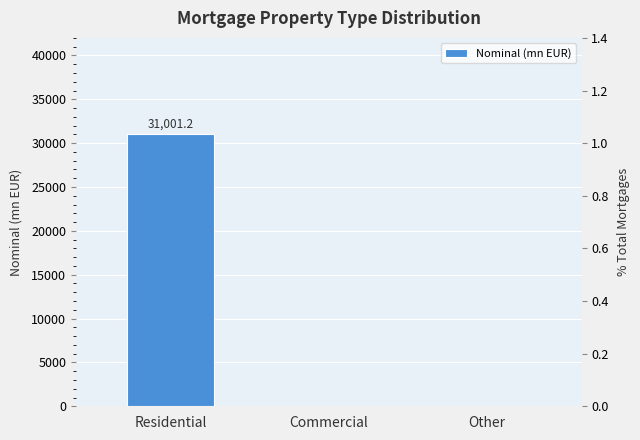

What is the change in value from Residential to Other?

-31001.2